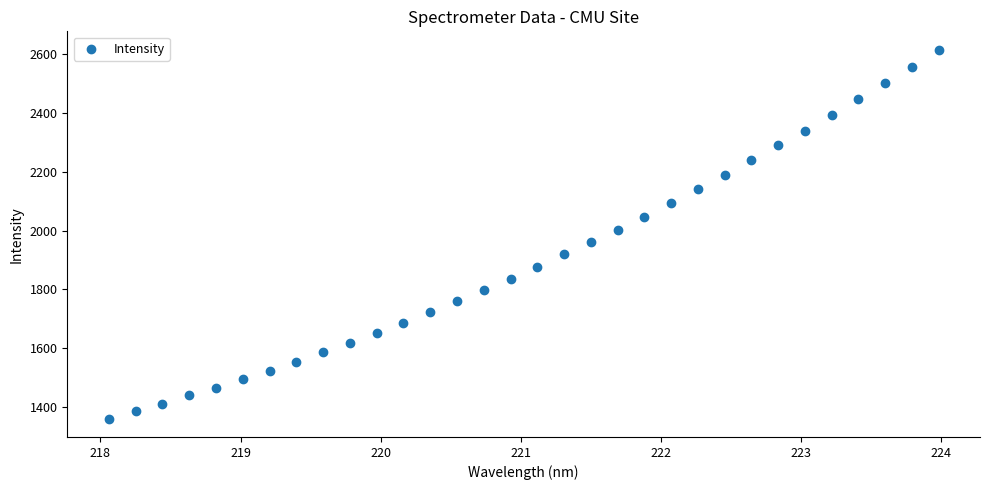

What is the range of Y values (max minus min)?

1253.3